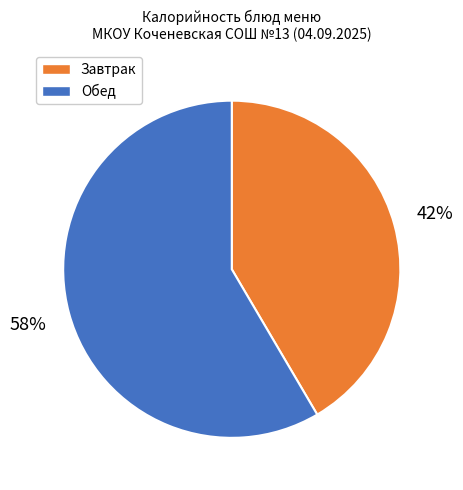

To the nearest percent, what is the average slice percentage?

50%